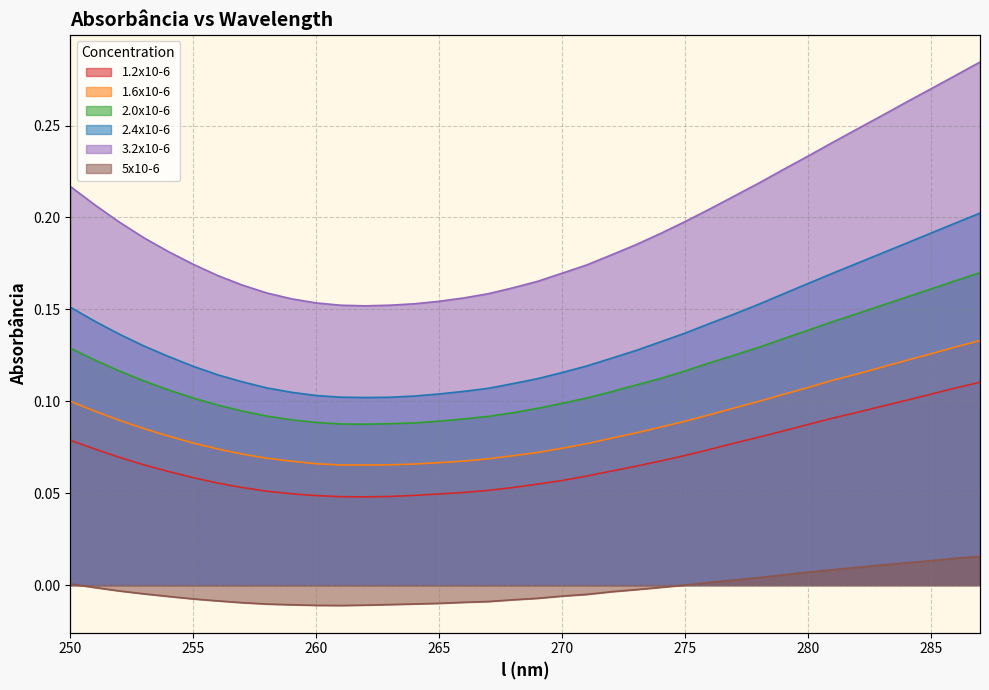

True or false: 2.4x10-6 has more than 0 points higher than both neighbors.

False